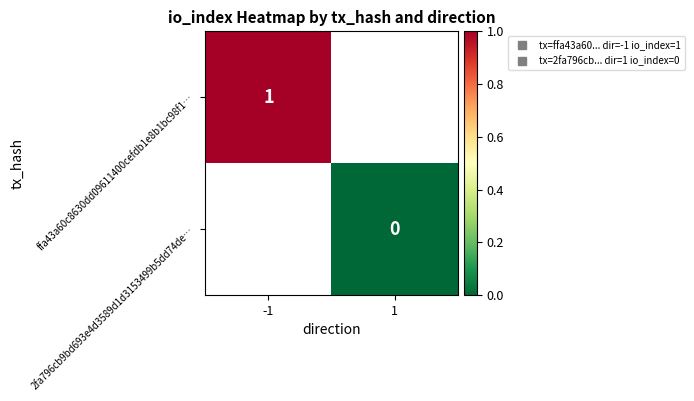

What is the maximum value for ffa43a60c8630dd09611400cefdb1e8b1bc98f1…?

1.0